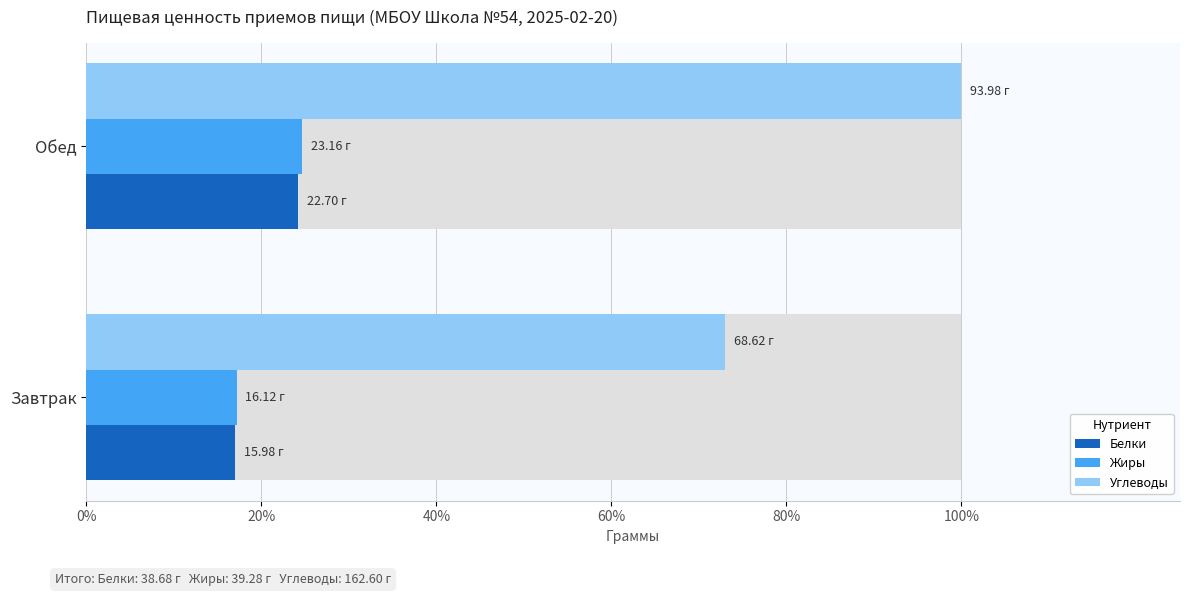

Are the bars horizontal?

Yes